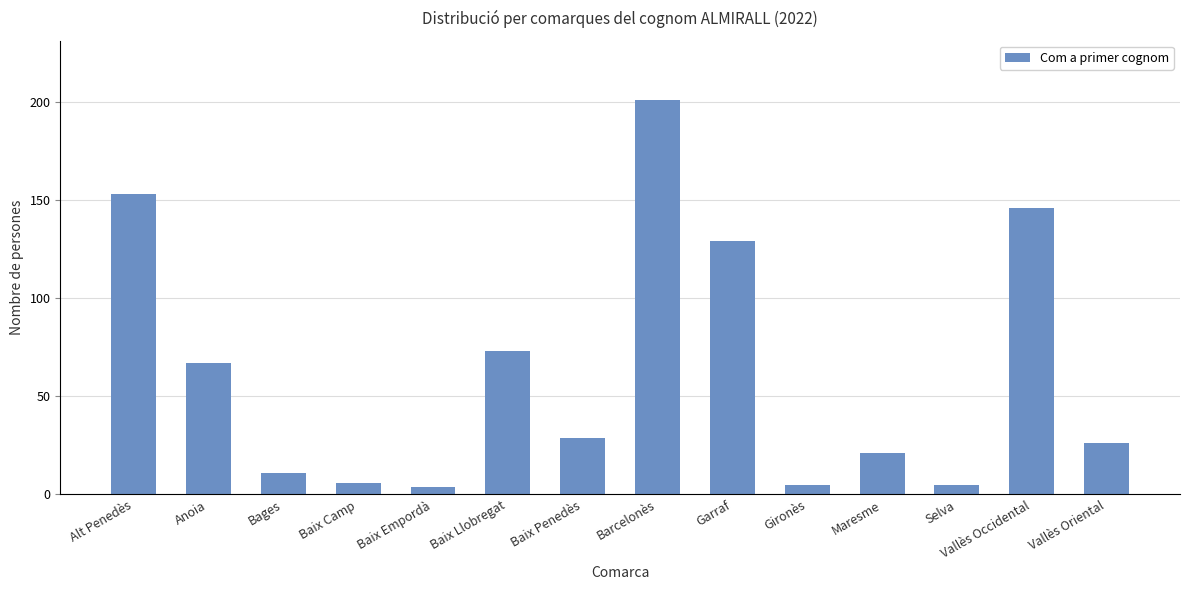

Reading right to left, what are all the values shown in this chart?

Vallès Oriental=26	Vallès Occidental=146	Selva=5	Maresme=21	Gironès=5	Garraf=129	Barcelonès=201	Baix Penedès=29	Baix Llobregat=73	Baix Empordà=4	Baix Camp=6	Bages=11	Anoia=67	Alt Penedès=153